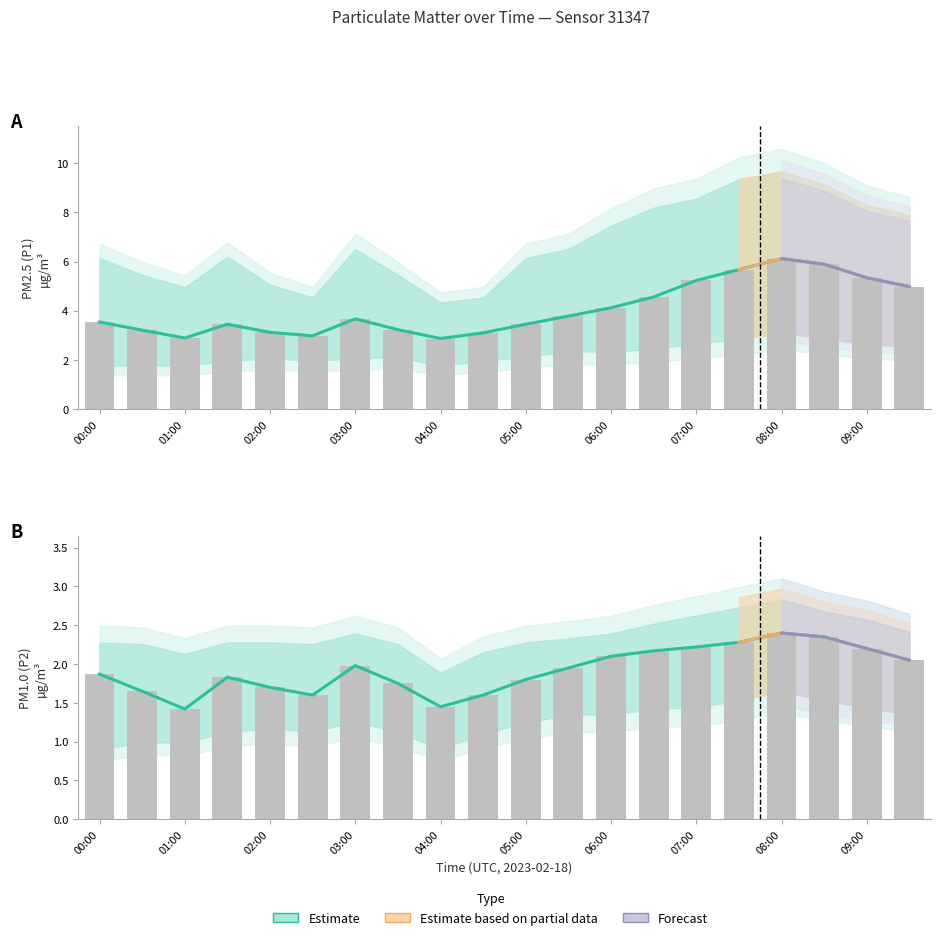

What position from the right is 08:30?

3